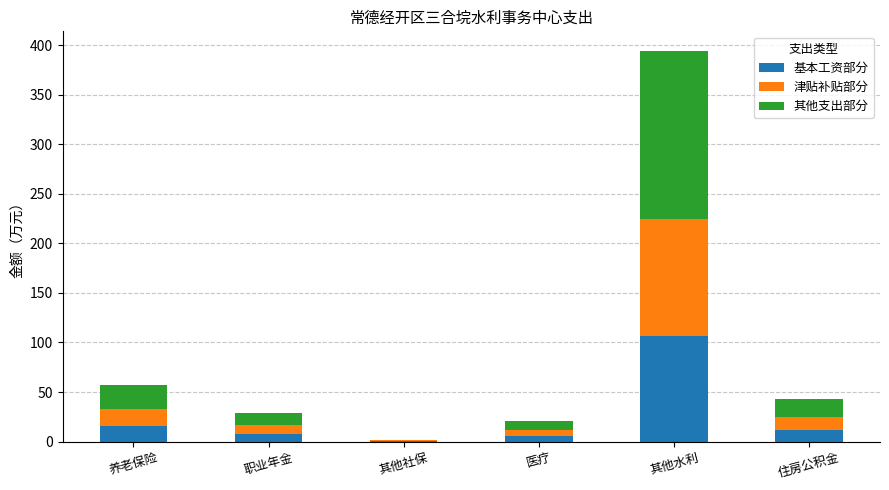

Are the bars horizontal?

No